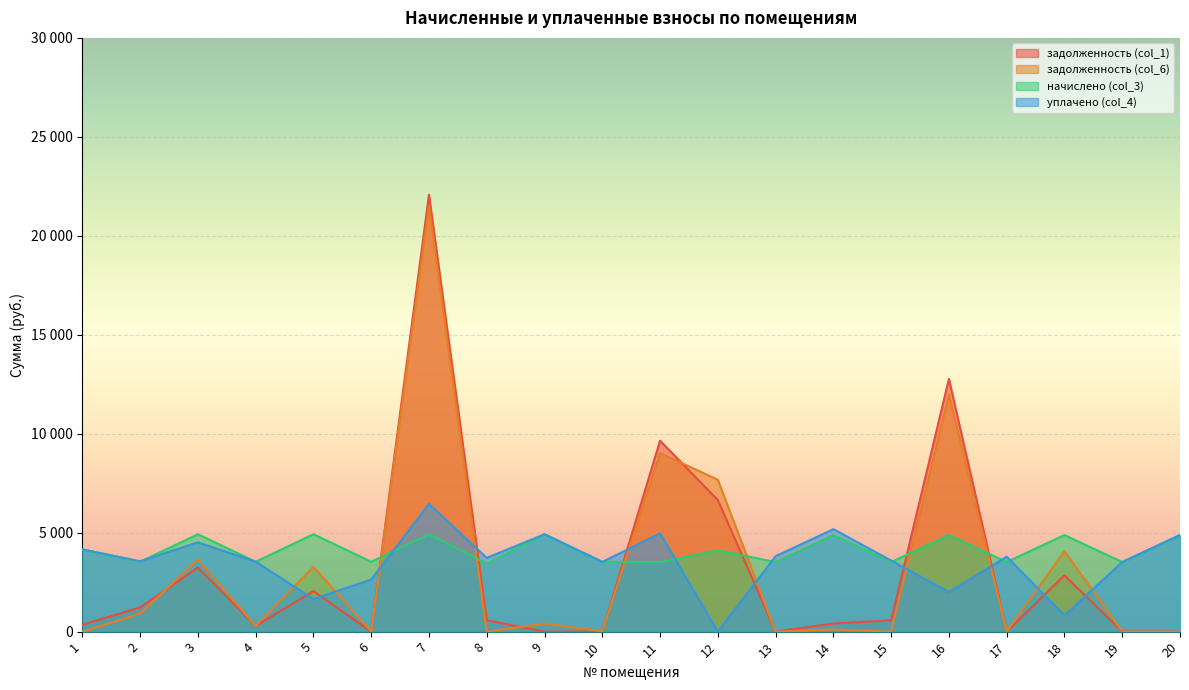

Rank the series by their maximum value, from highest to lowest.

задолженность (col_1), задолженность (col_6), уплачено (col_4), начислено (col_3)